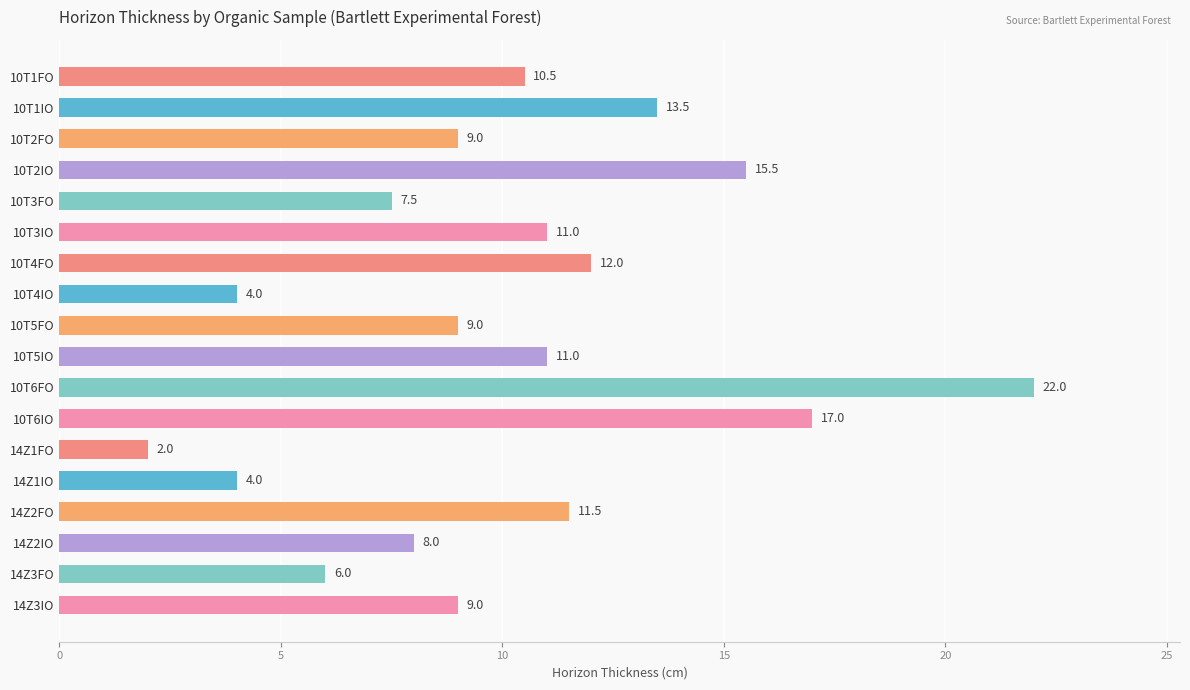

What is the greatest value displayed?

22.0